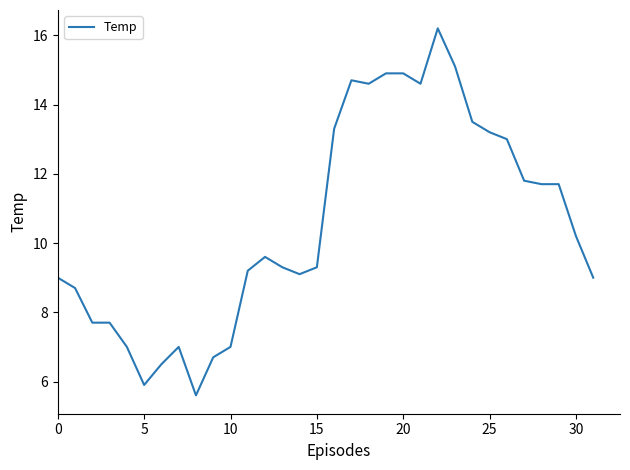

Does the chart have visible grid lines?

No